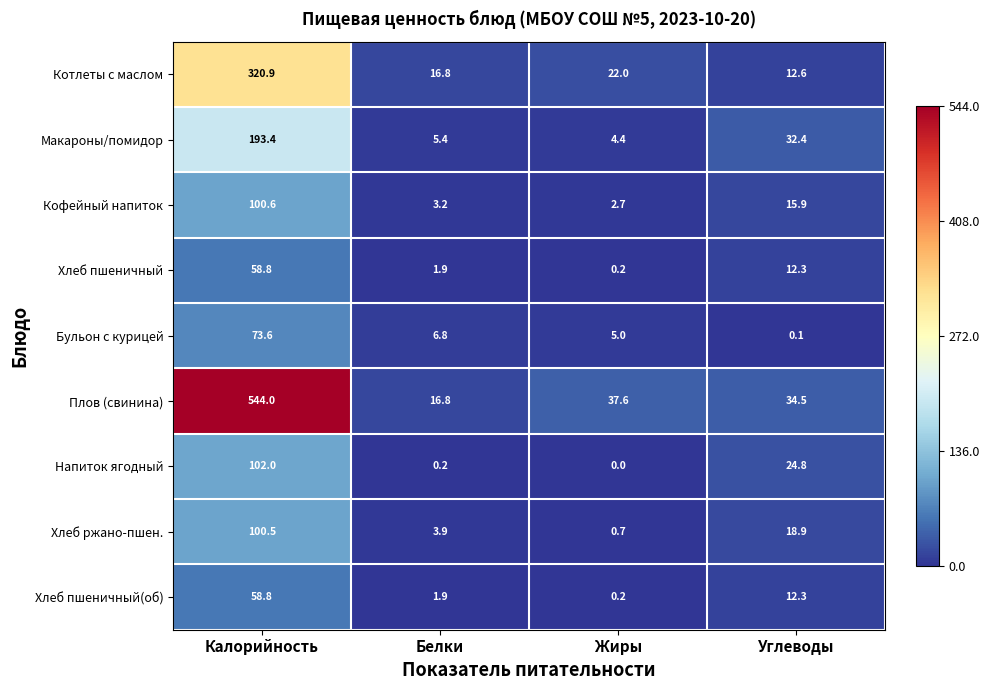

What is the average value of the Хлеб пшеничный(об) series?

18.3